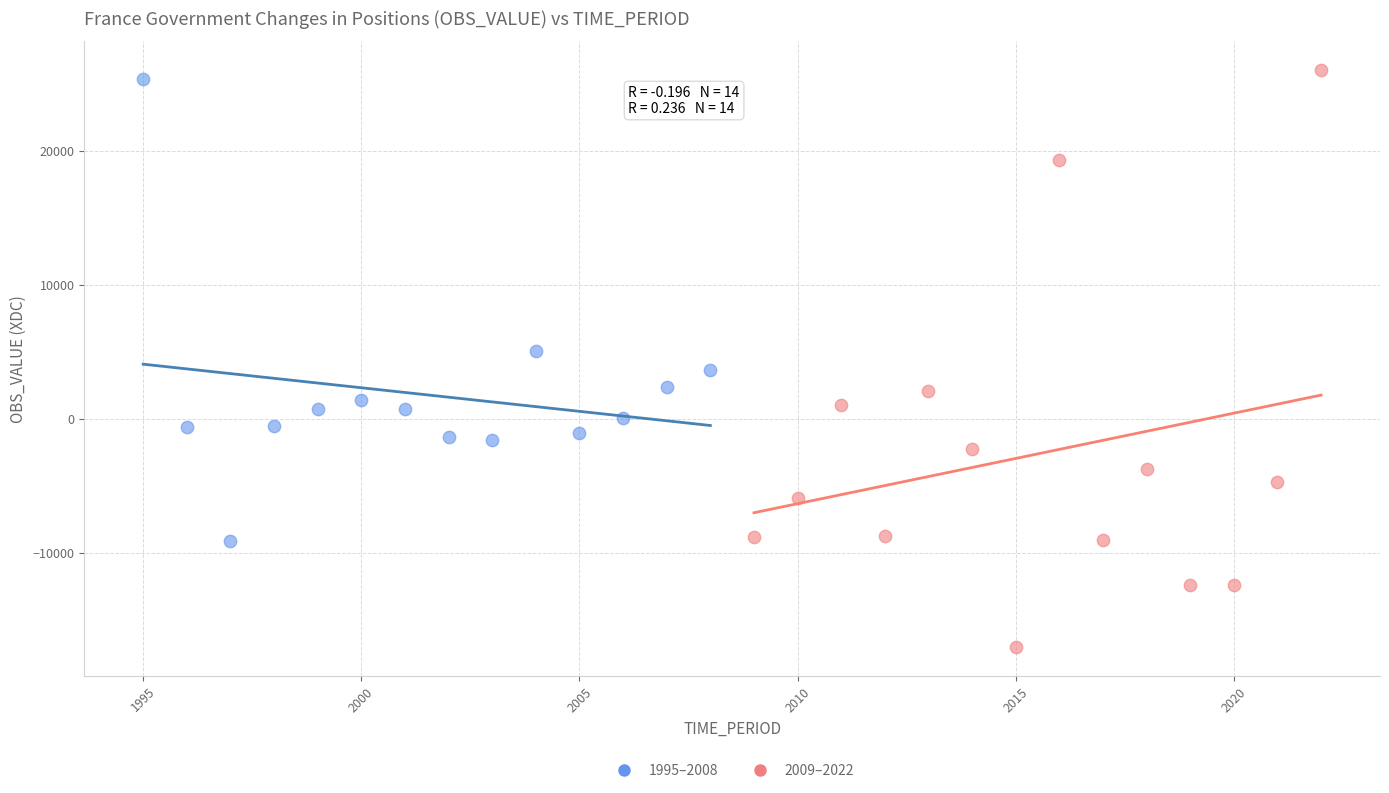

Which series has the largest Y range (max minus min)?

2009–2022